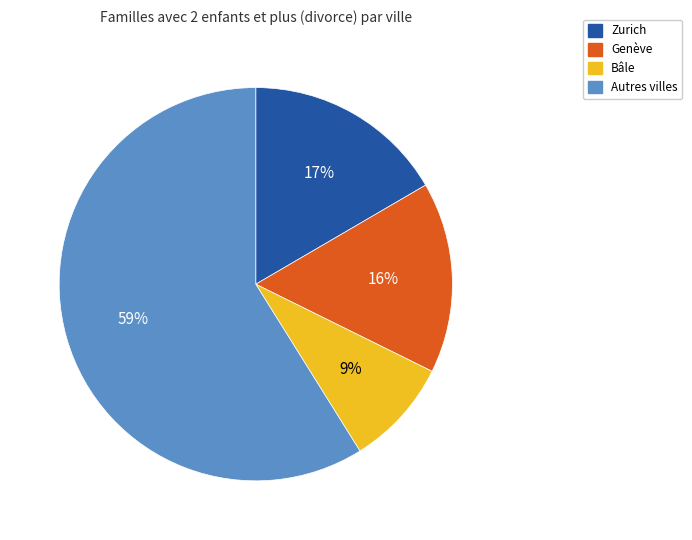

Which slice is the largest?

Autres villes